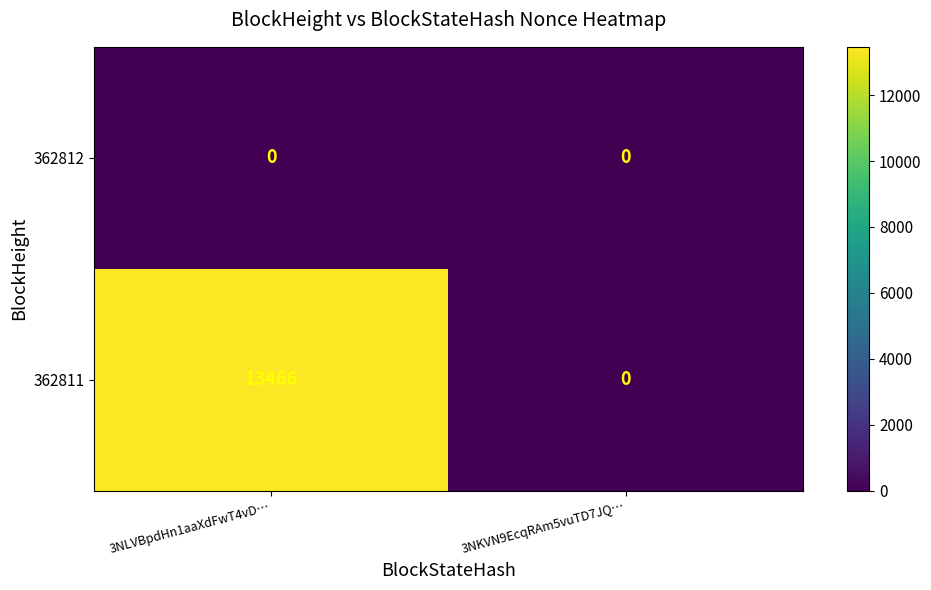

What is the difference between the maximum and minimum values in the 362811 series?

13466